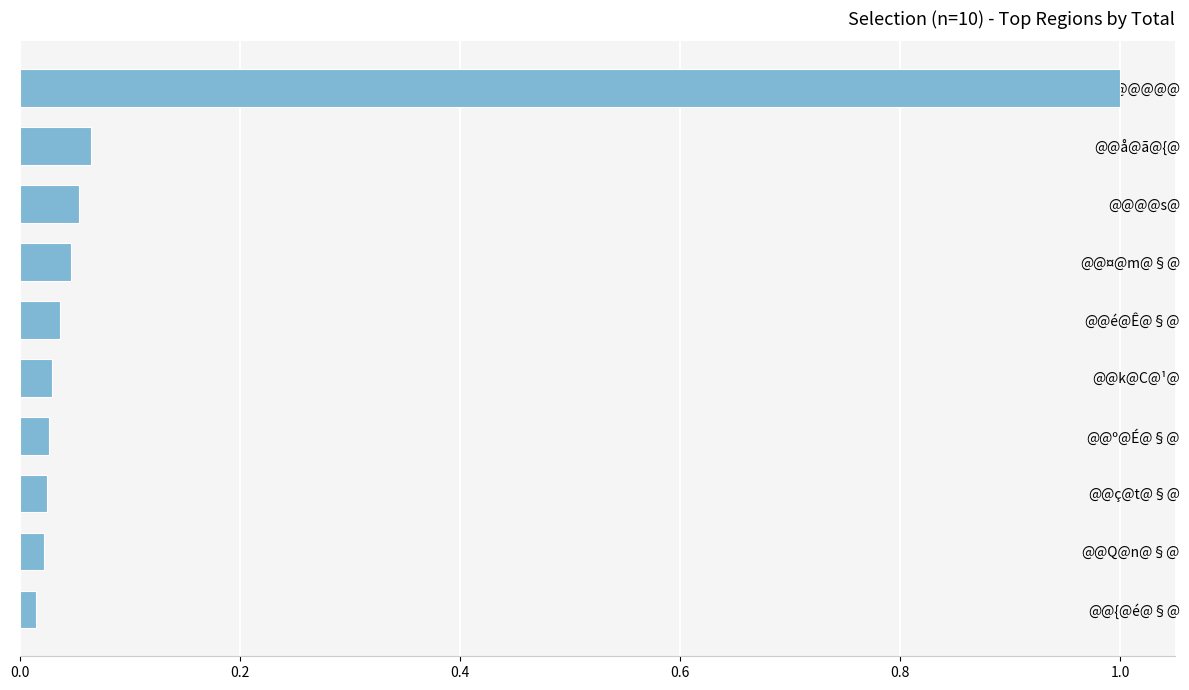

What is the difference between the maximum and minimum values?

1.0